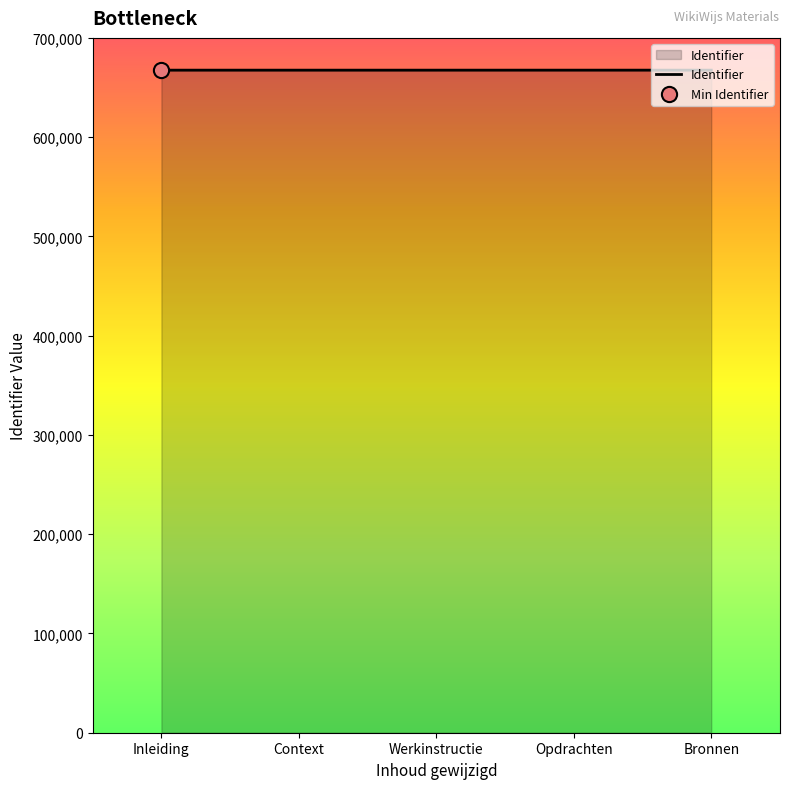

What is the change in value from Context to Opdrachten?

+8